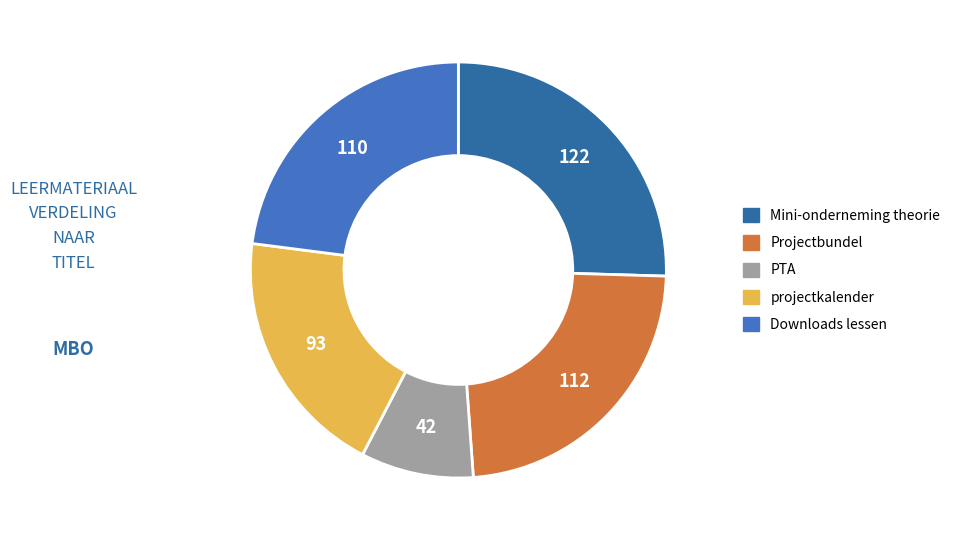

How many slices are in this pie chart?

5